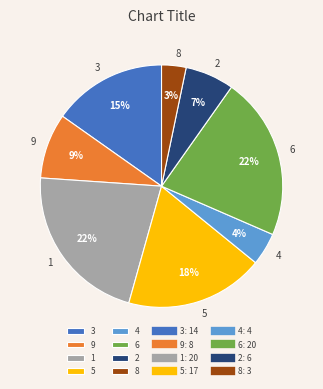

Does any single category account for the majority?

No